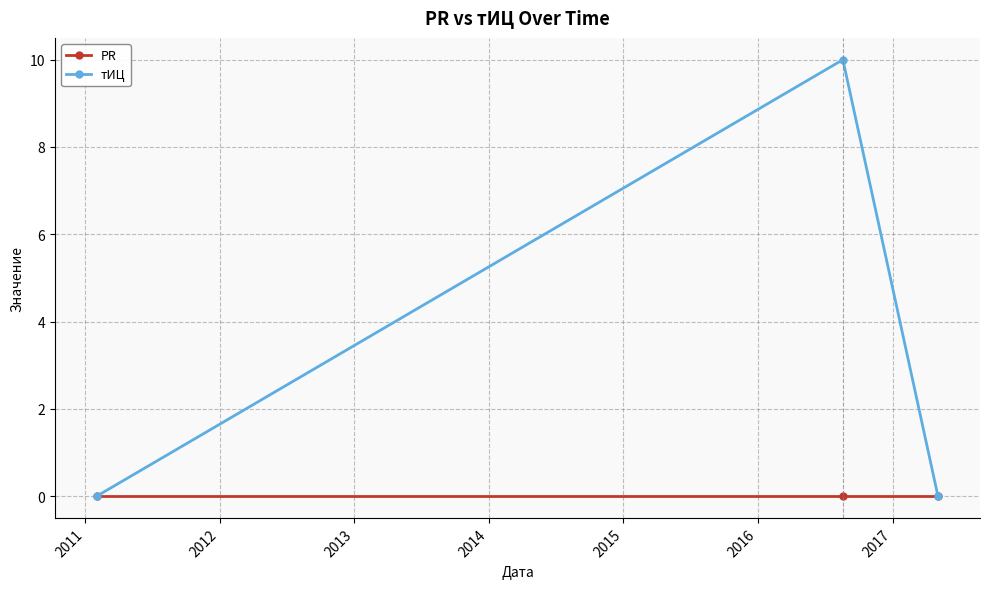

Which series has the largest total across all categories?

тИЦ